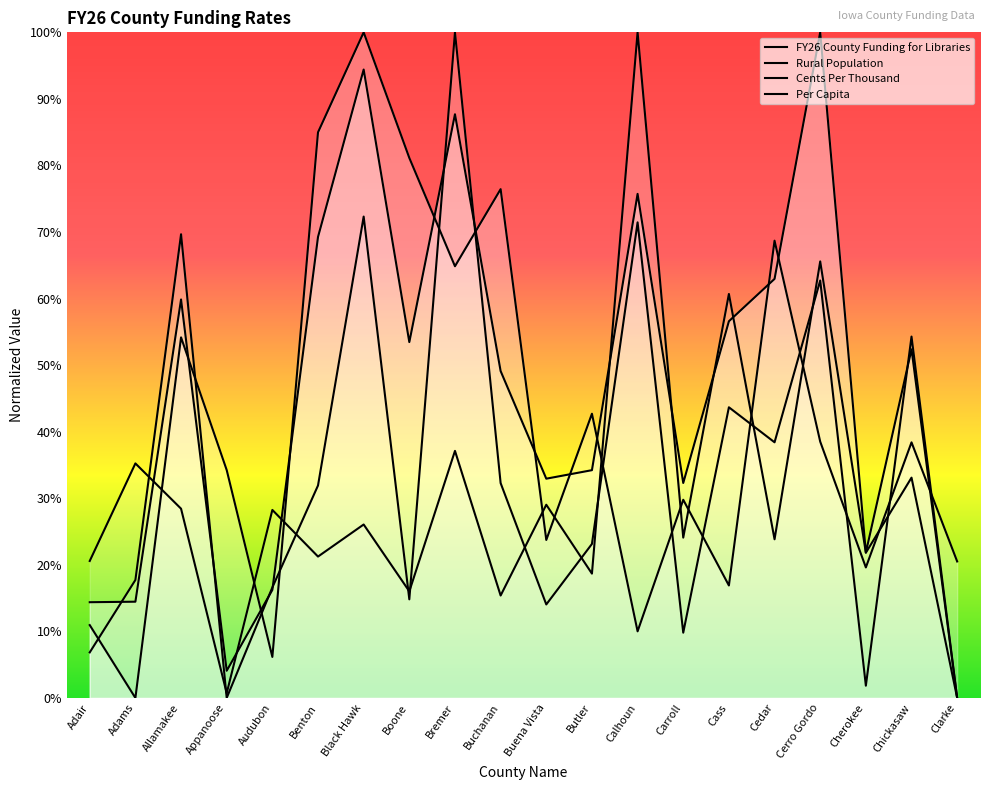

Where is the first local minimum for Rural Population?

Adams